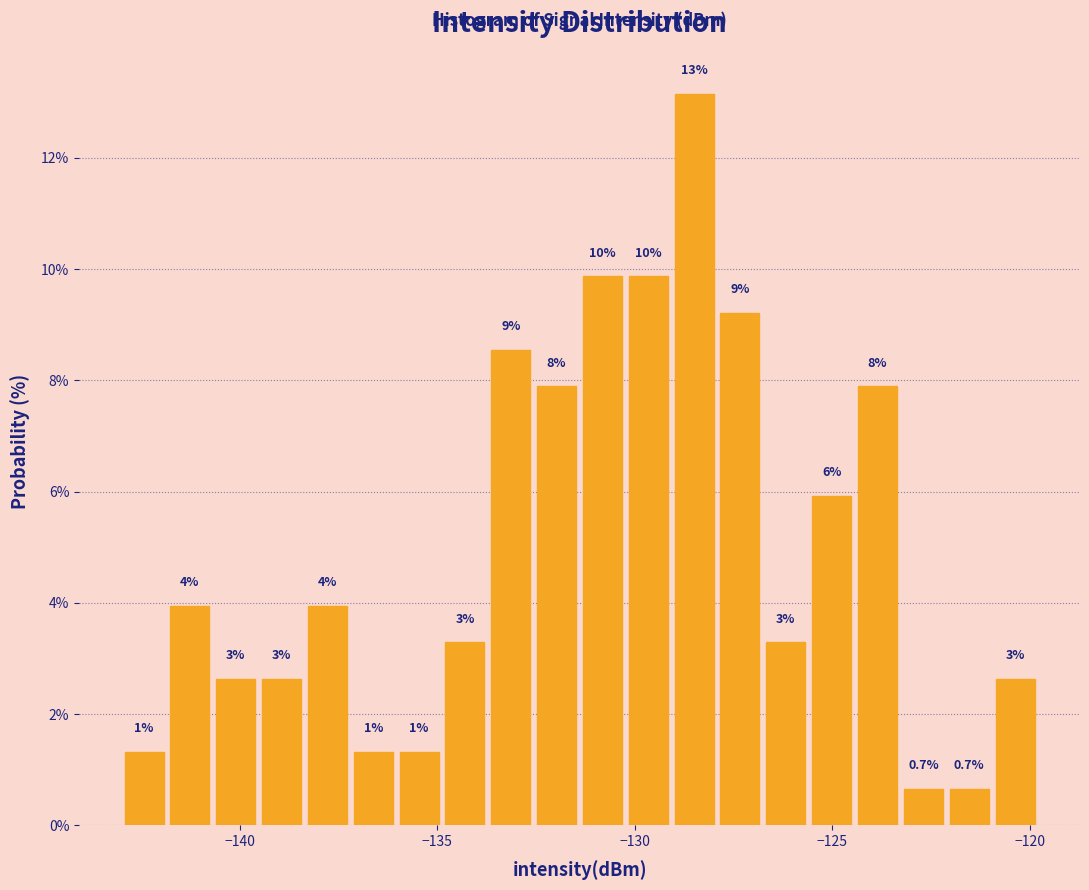

Around what value on the x-axis is the tallest bar? Give the approximate position of its centre, as read against the axis.

-128.5